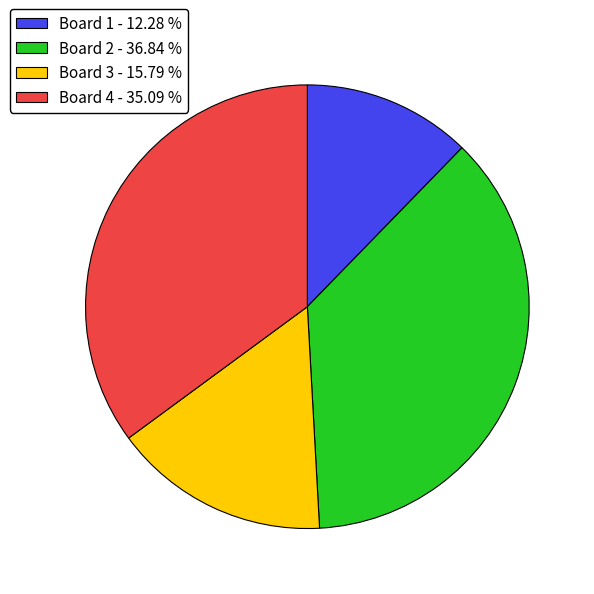

Is Board 2 - 36.84 % the majority of the pie?

No